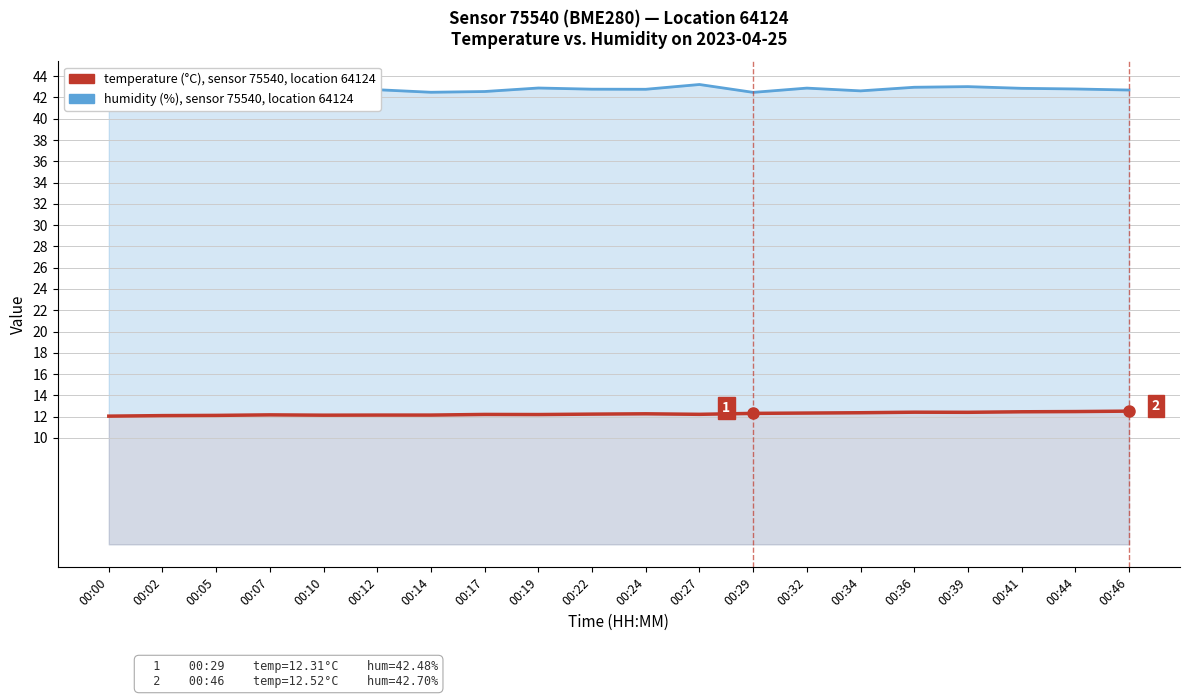

What is the difference between the highest and lowest values at 00:24?

30.5